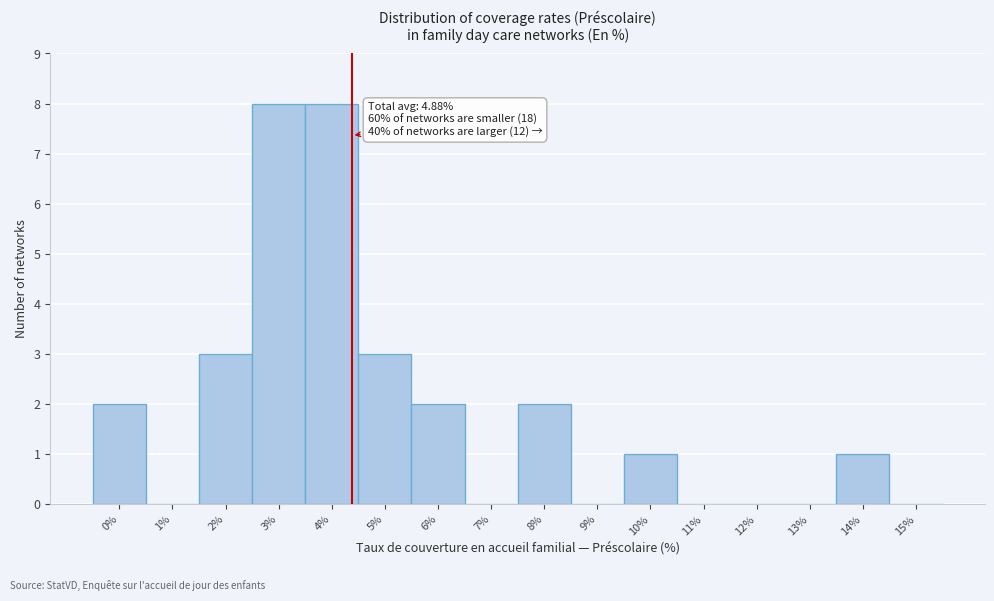

What is the greatest value displayed?

8